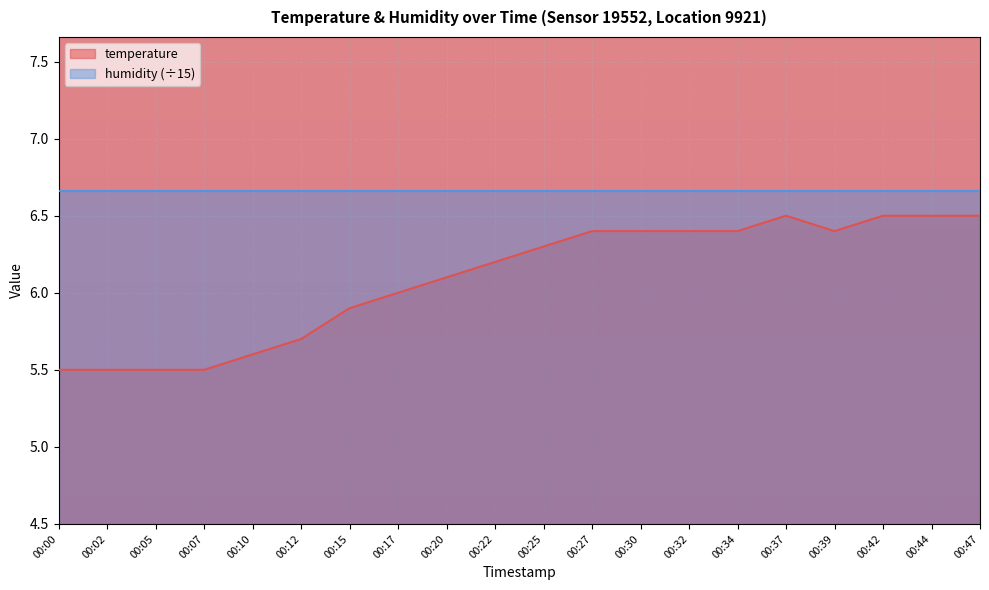

What is the sum of all values?

121.8